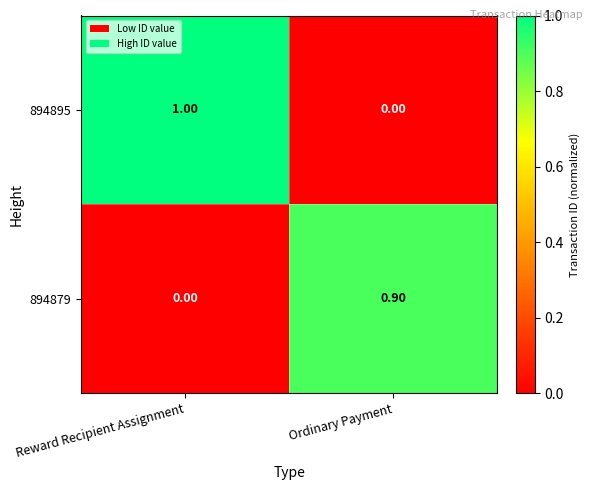

At which label is 894879 closest to 0?

Reward Recipient Assignment